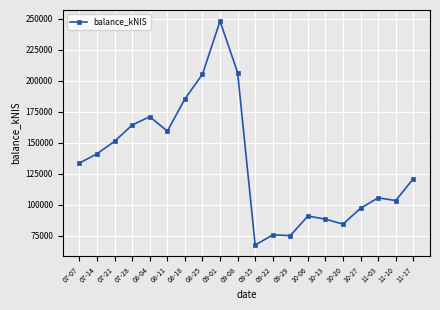

What is the difference between the second highest and second lowest values?

131311.2